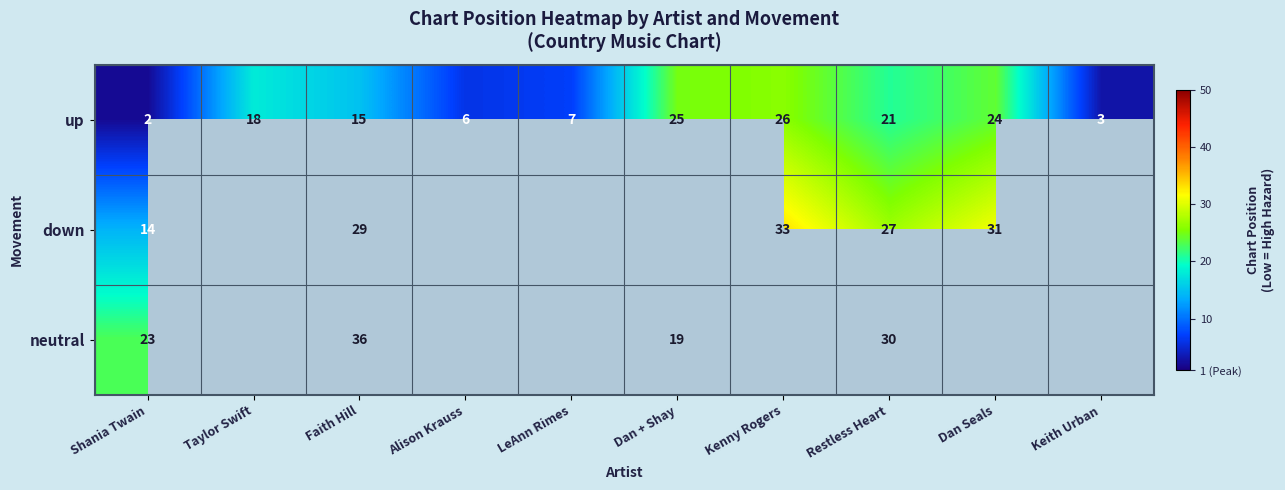

The neutral series shows 20 at Faith Hill. True or false?

False